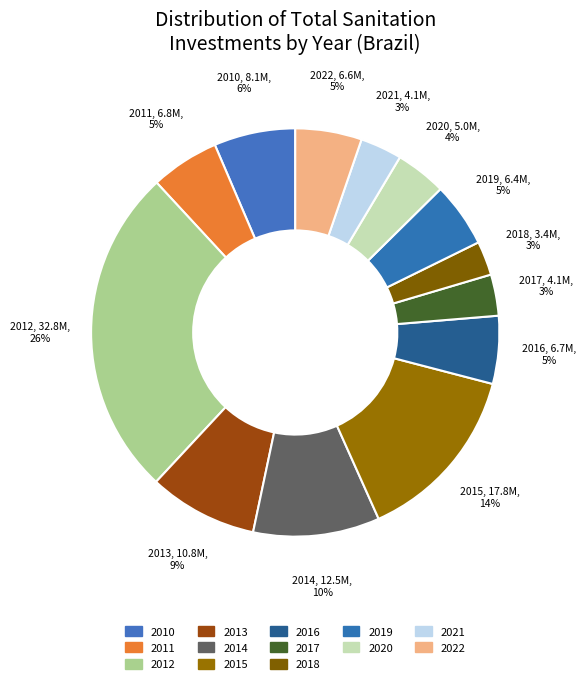

How many slices are in this pie chart?

13